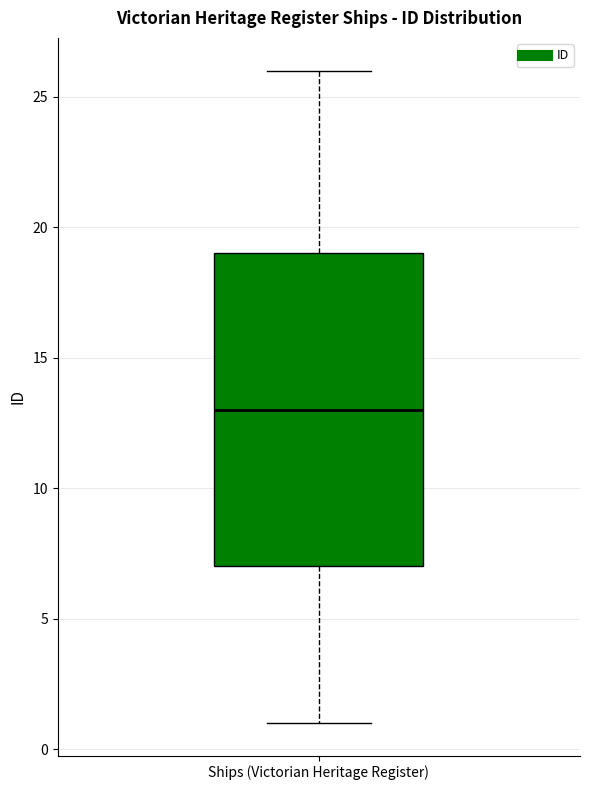

Where does the lower whisker of the box for Ships (Victorian Heritage Register) end on the y-axis? The values are not printed on the chart, so give them approximately, as read against the axis.

1